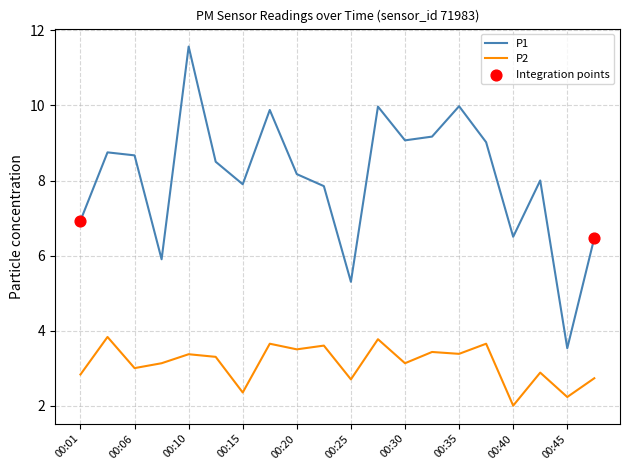

Which series has the largest total across all categories?

P1